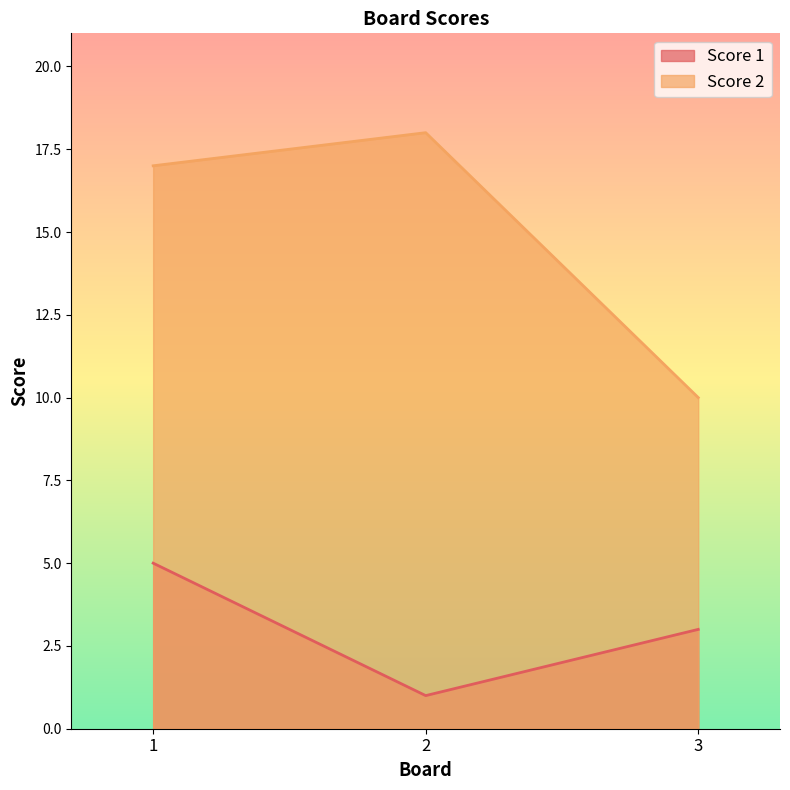

What are all the series names shown in the legend?

Score 1, Score 2